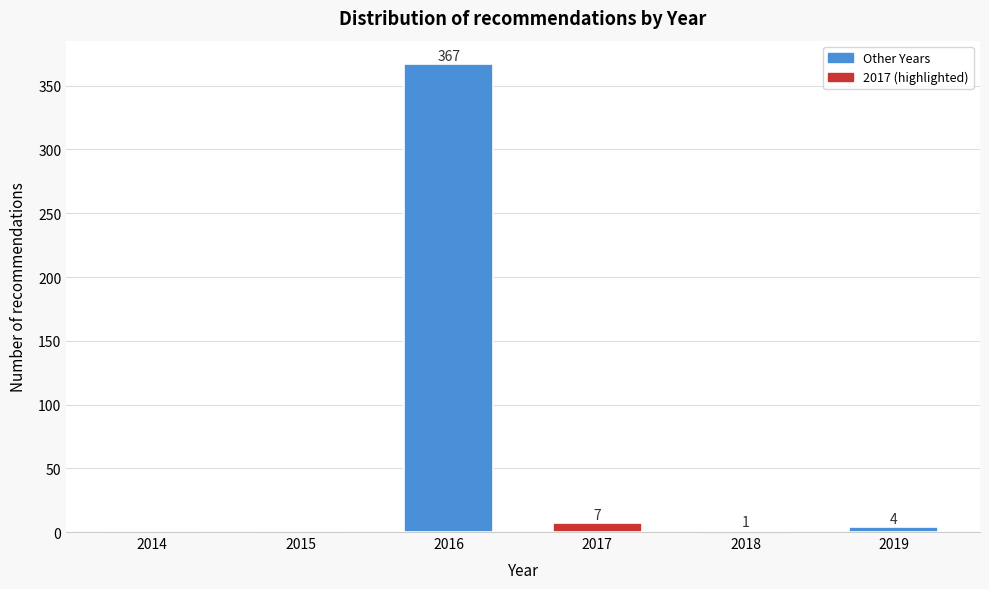

Reading left to right, what are all the values shown in this chart?

2014=0	2015=0	2016=367	2017=7	2018=1	2019=4